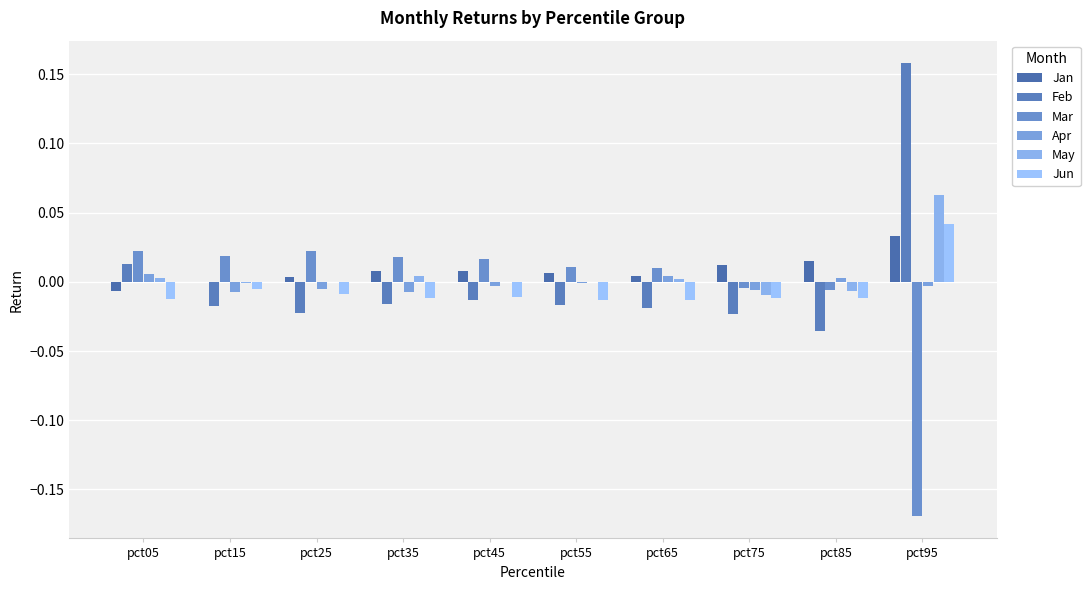

Reading left to right, transcribe all the data shown in this chart.

Jan: -0.0	-0.0	0.0	0.0	0.0	0.0	0.0	0.0	0.0	0.0
Feb: 0.0	-0.0	-0.0	-0.0	-0.0	-0.0	-0.0	-0.0	-0.0	0.2
Mar: 0.0	0.0	0.0	0.0	0.0	0.0	0.0	-0.0	-0.0	-0.2
Apr: 0.0	-0.0	-0.0	-0.0	-0.0	-0.0	0.0	-0.0	0.0	-0.0
May: 0.0	-0.0	0.0	0.0	-0.0	-0.0	0.0	-0.0	-0.0	0.1
Jun: -0.0	-0.0	-0.0	-0.0	-0.0	-0.0	-0.0	-0.0	-0.0	0.0